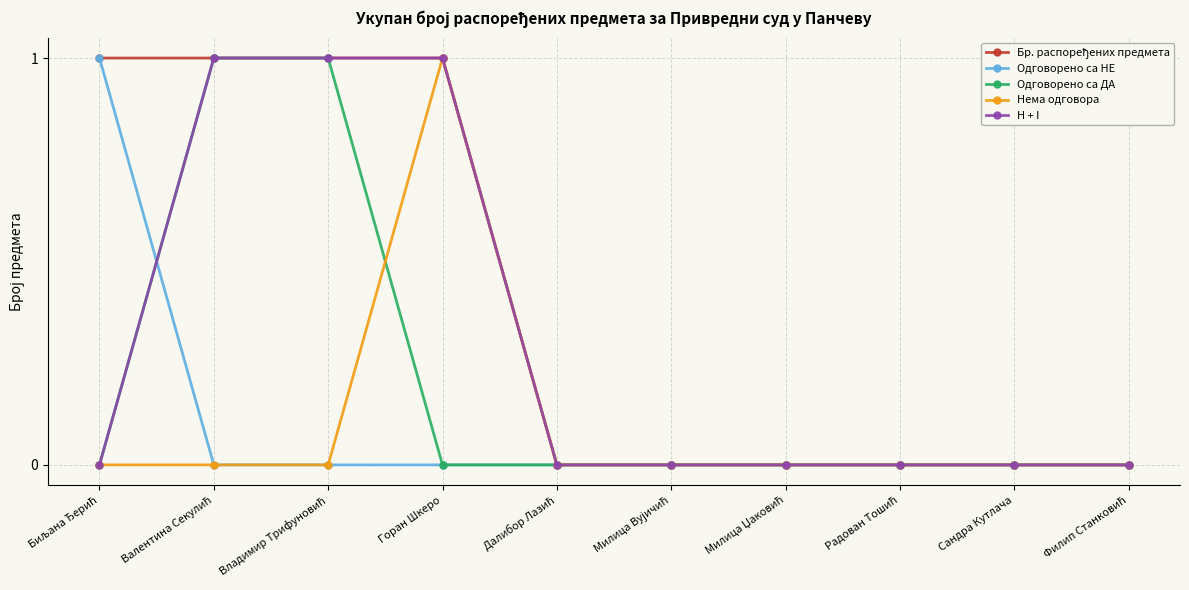

The Одговорено са НЕ series shows 0 at Горан Шкеро. True or false?

True